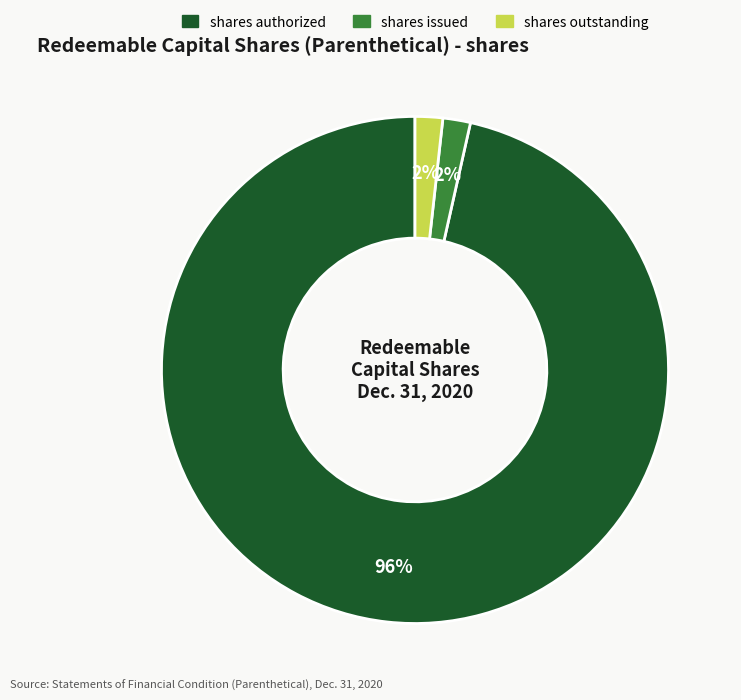

How many segments does this pie chart have?

3